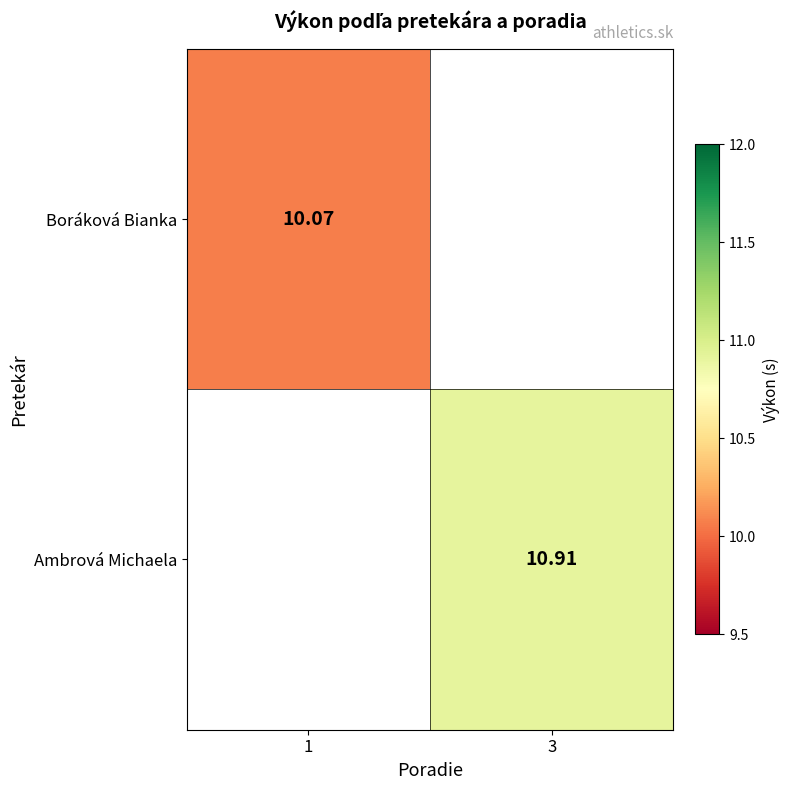

Which series has the largest range (max minus min)?

Boráková Bianka